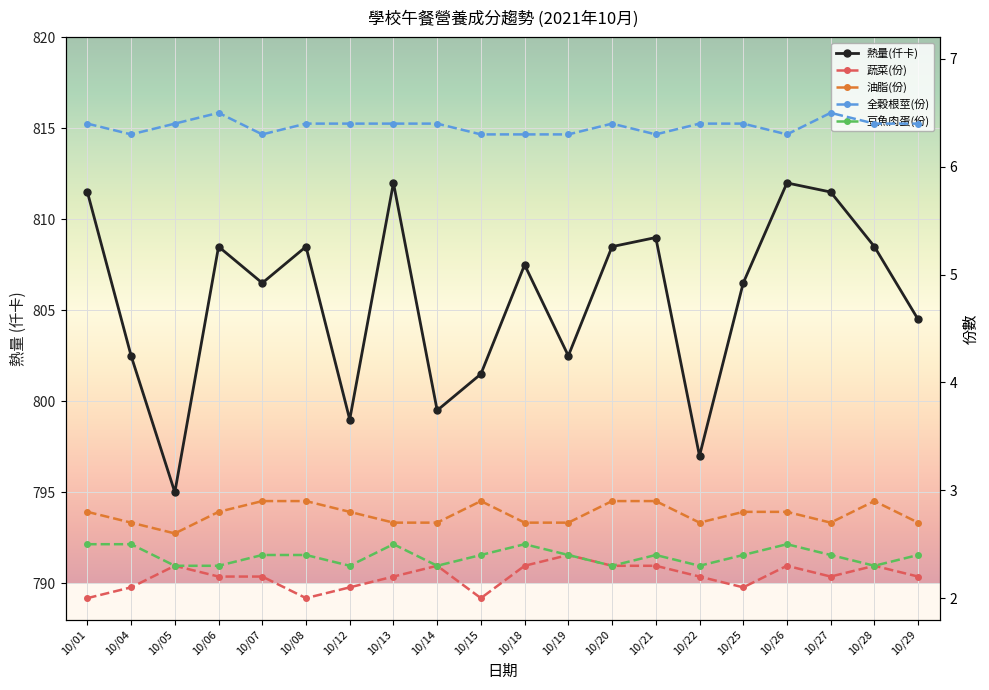

What are all the series names shown in the legend?

熱量(仟卡), 蔬菜(份), 油脂(份), 全穀根莖(份), 豆魚肉蛋(份)